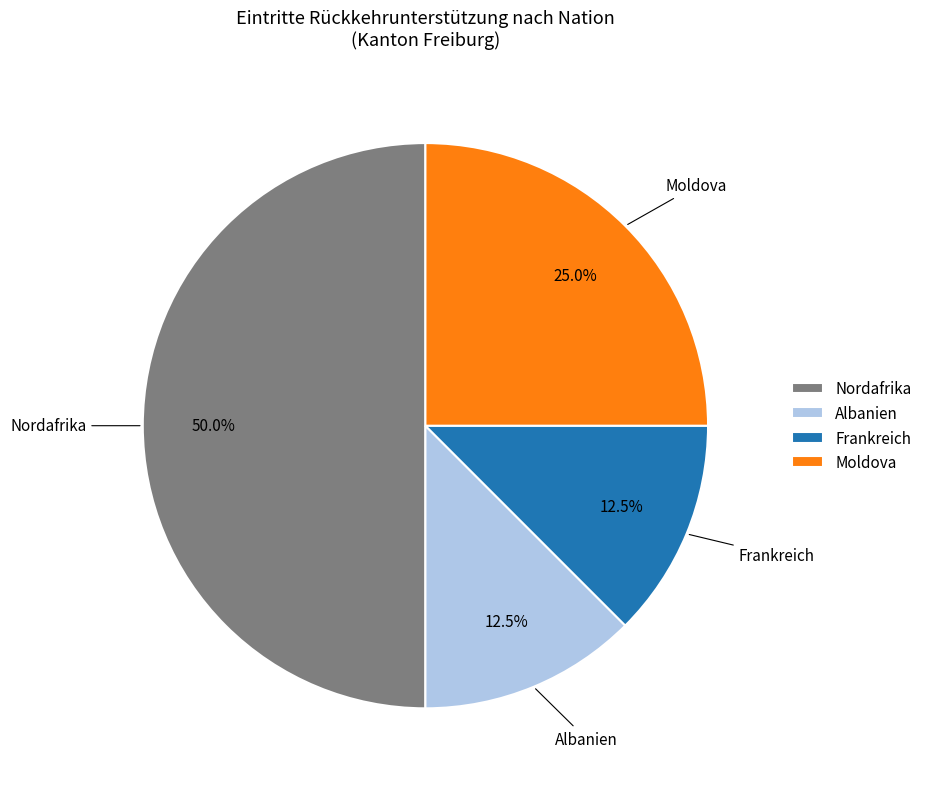

Which category has the biggest portion of the pie?

Nordafrika